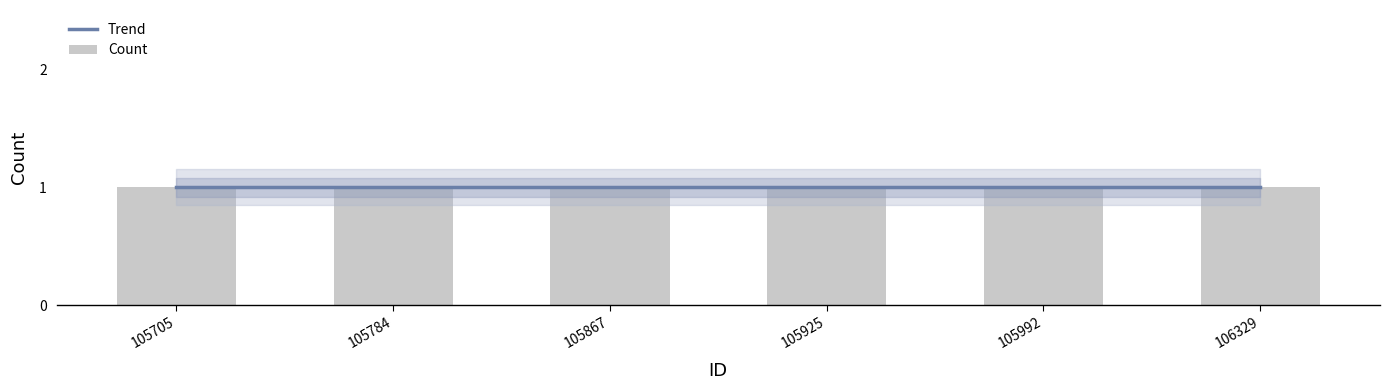

Is it true that Longitude equals -53.9 at 105867?

False